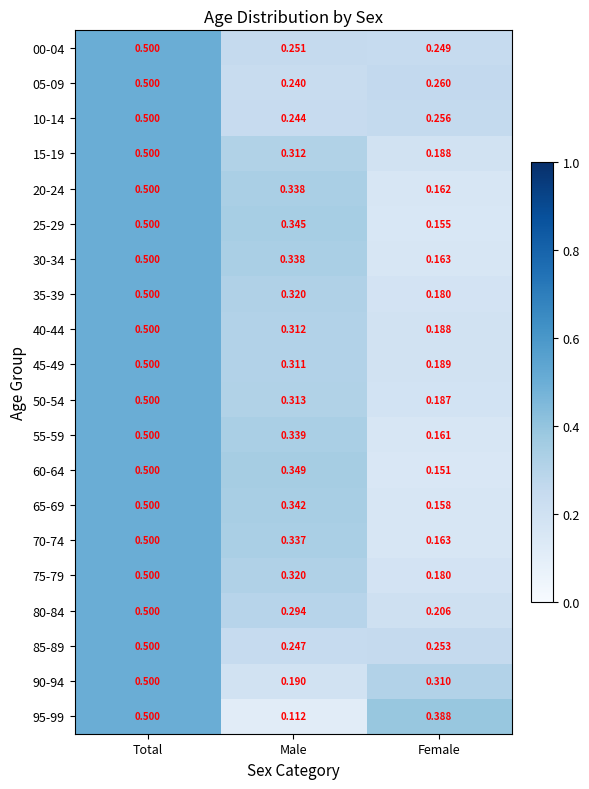

Rank the categories by 10-14 value from lowest to highest.

Male, Female, Total